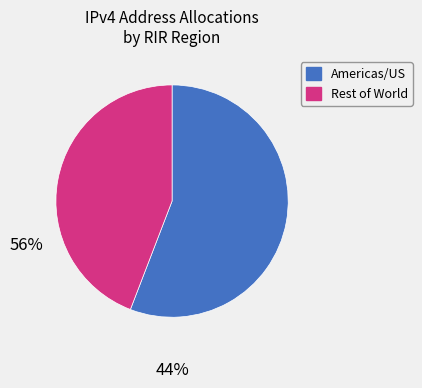

Do Americas/US and Rest of World together represent more than half of the pie?

Yes